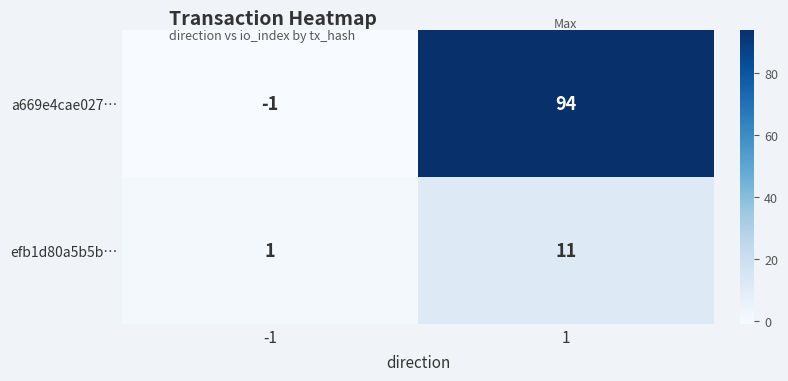

What is the maximum value for a669e4cae027…?

94